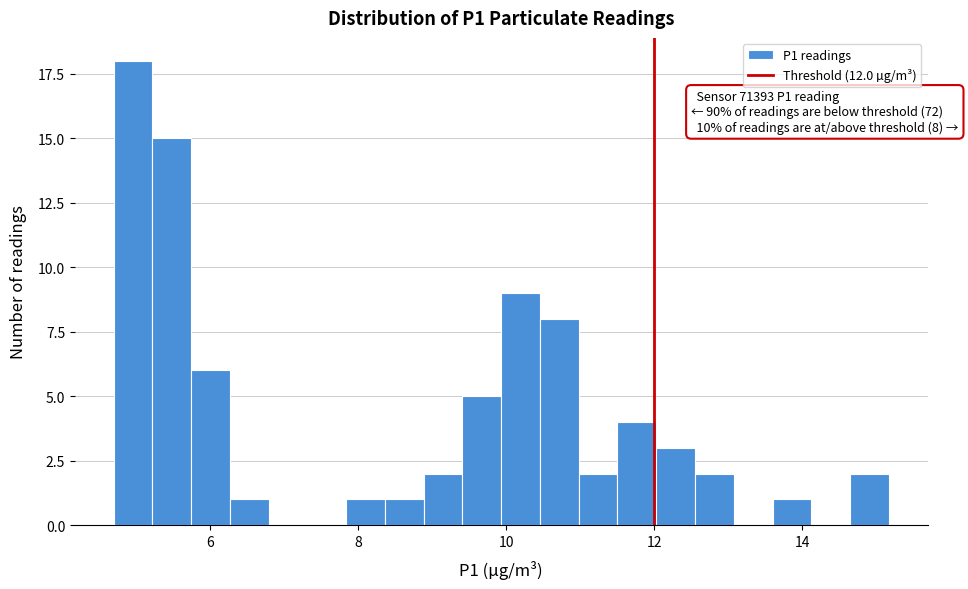

Read against the x-axis, roughly where is the centre of the tallest bar?

5.0